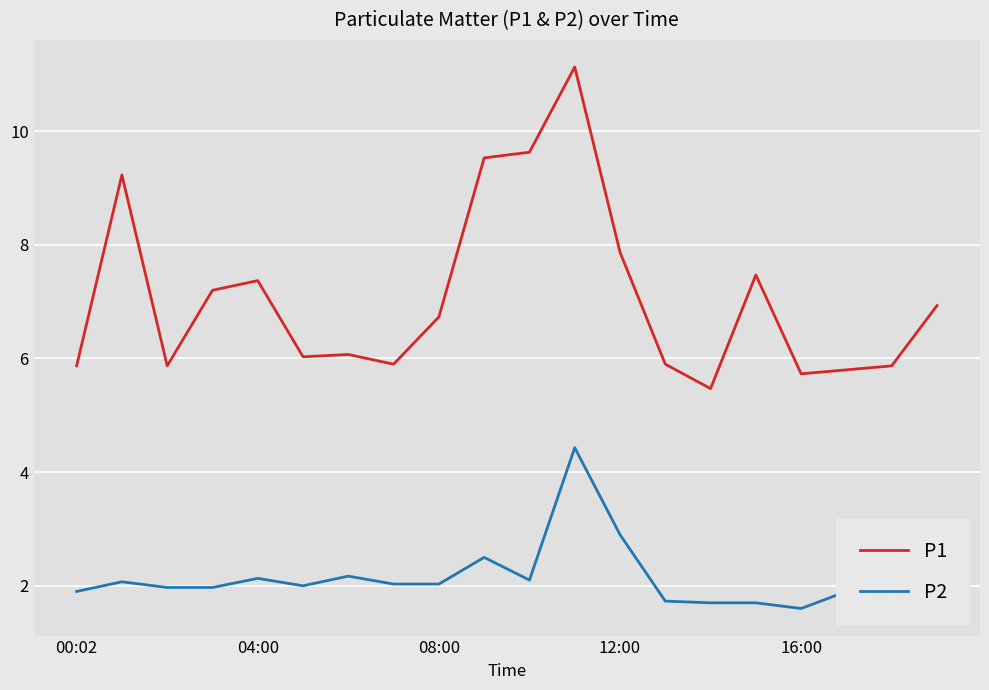

True or false: P2 has a value of 1.9 at 17.

True